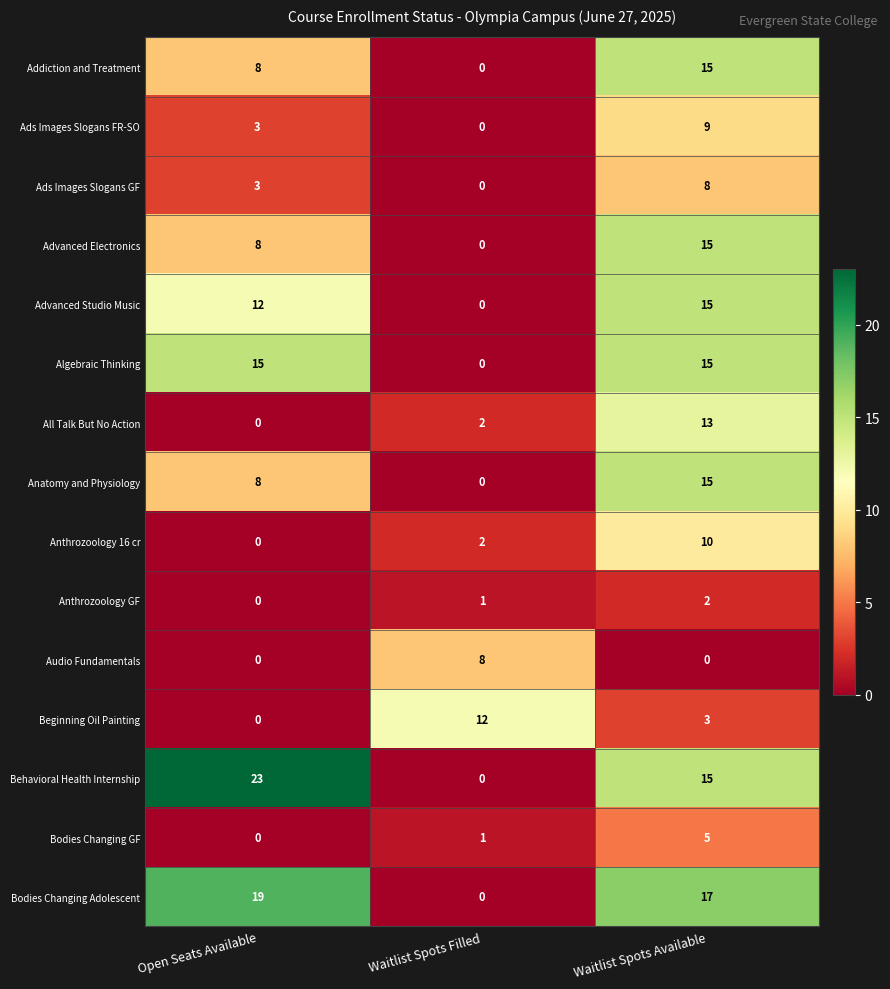

The value of All Talk But No Action at Waitlist Spots Filled is 2. True or false?

True